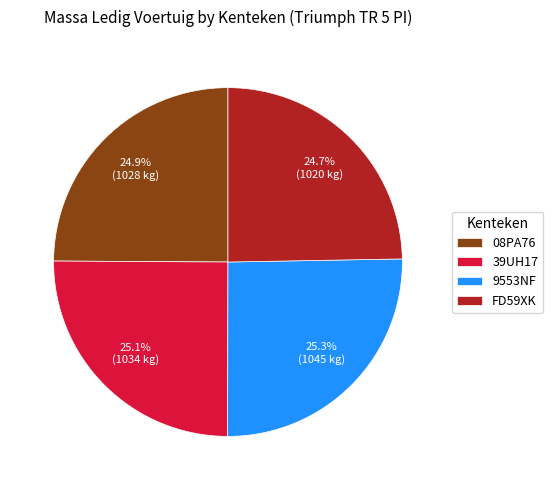

What percentage do 39UH17 and FD59XK together represent?

49.8%